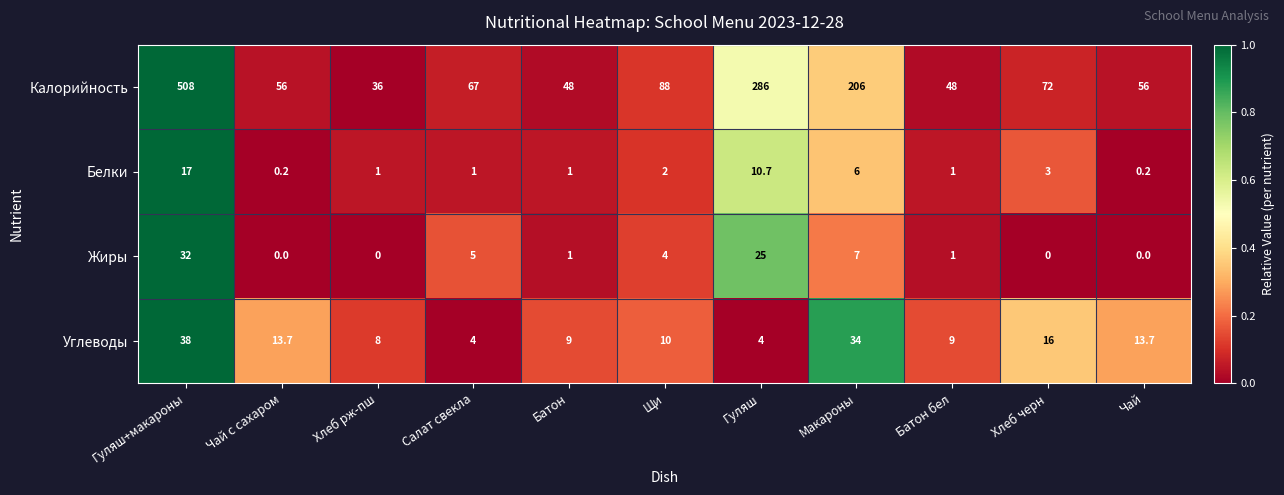

True or false: Калорийность has a value of 36.0 at Хлеб рж-пш.

True